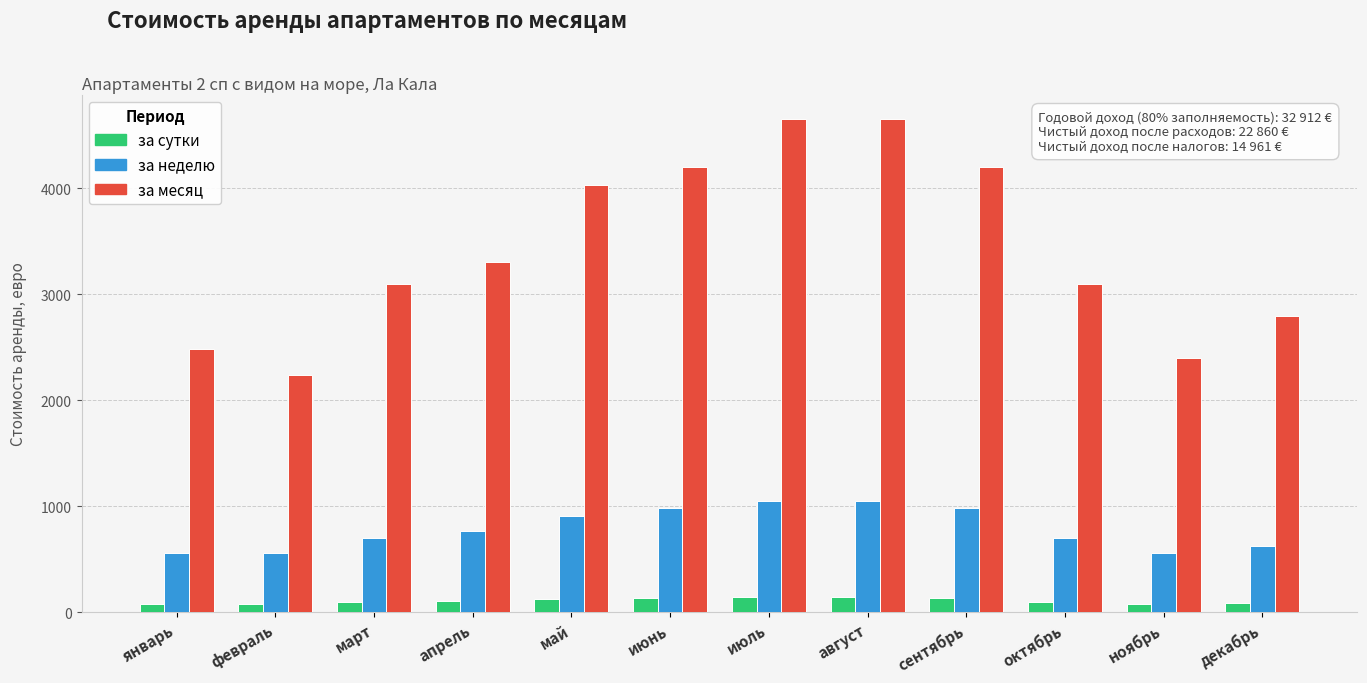

At июль, list the series in order from smallest to largest.

за сутки, за неделю, за месяц